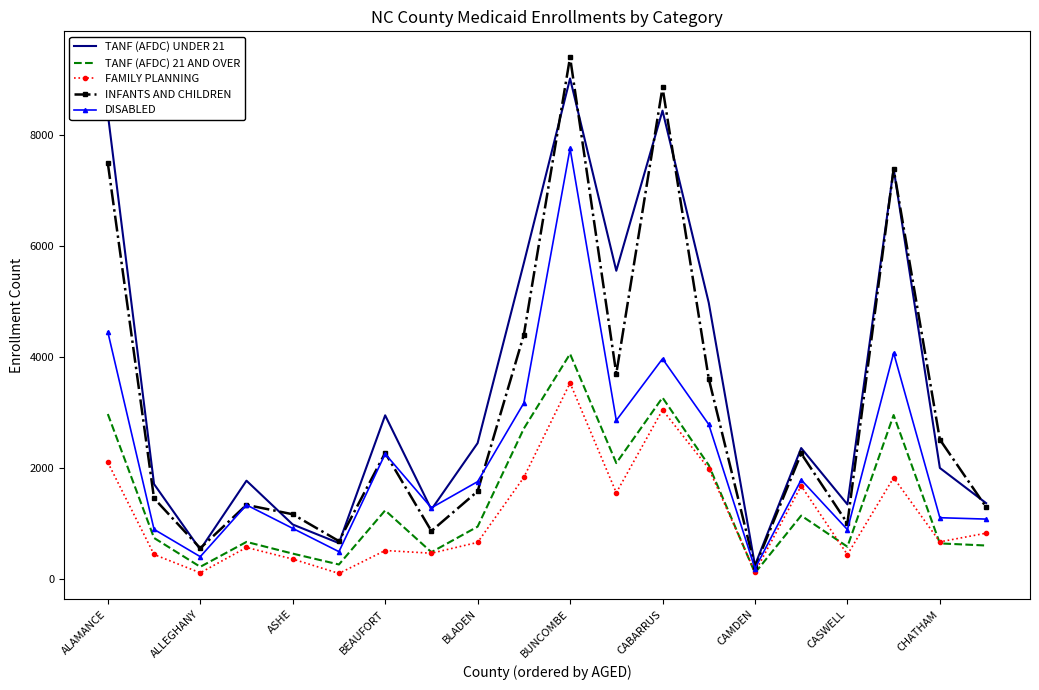

Which series has the widest spread of values?

INFANTS AND CHILDREN